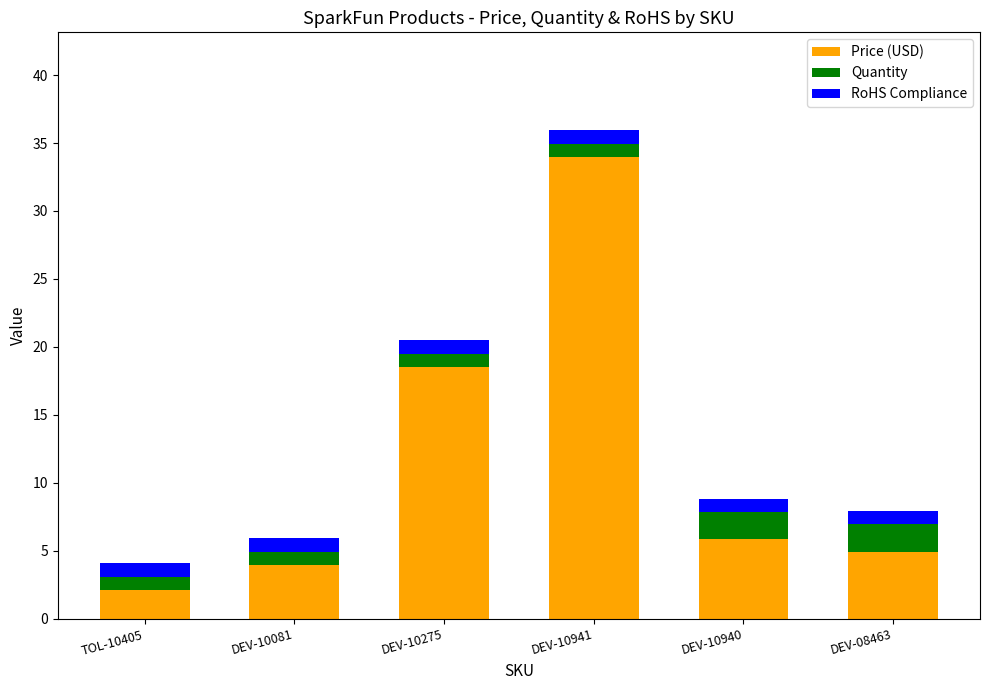

How many bars are there in total?

6